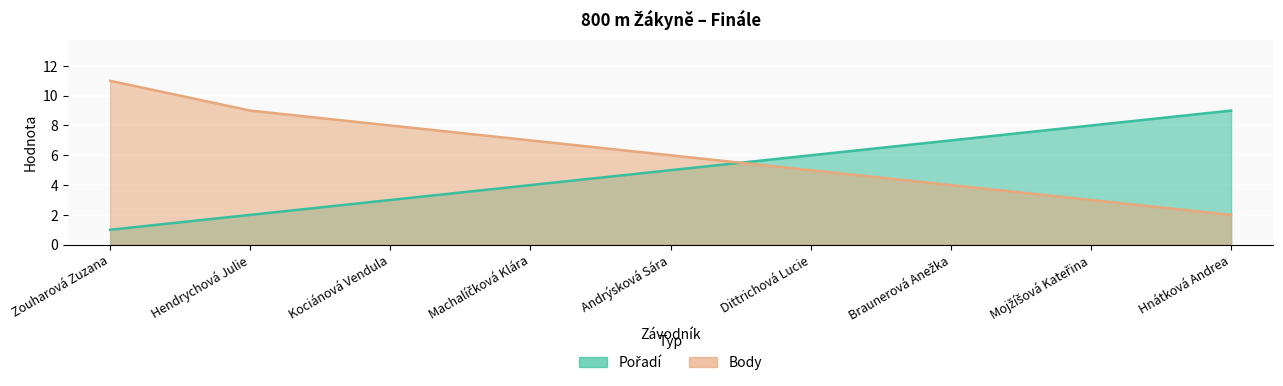

What is the total value across all series at Kociánová Vendula?

11